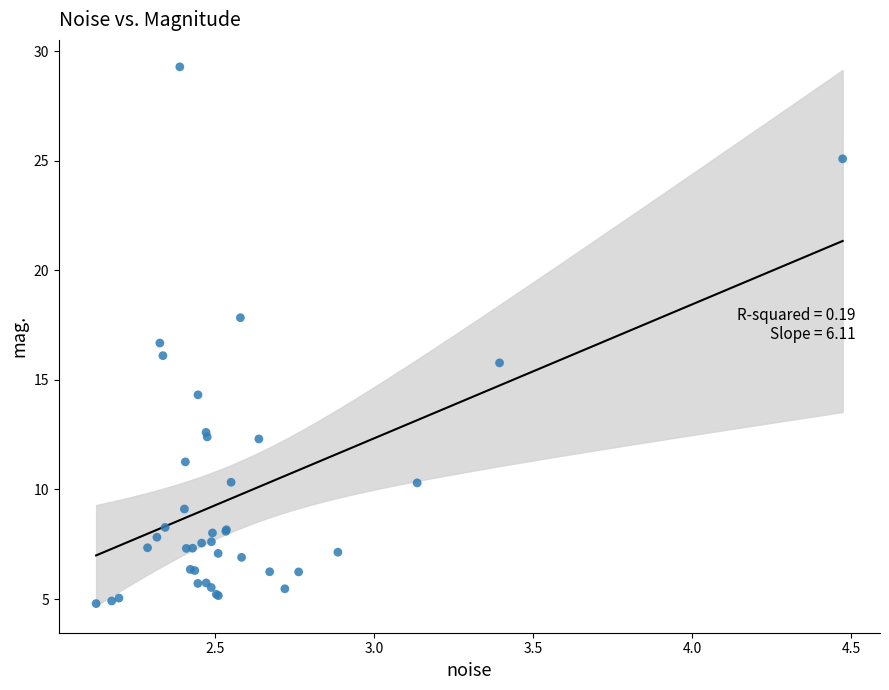

What Y value in the scatter plot is closest to 17?

16.7